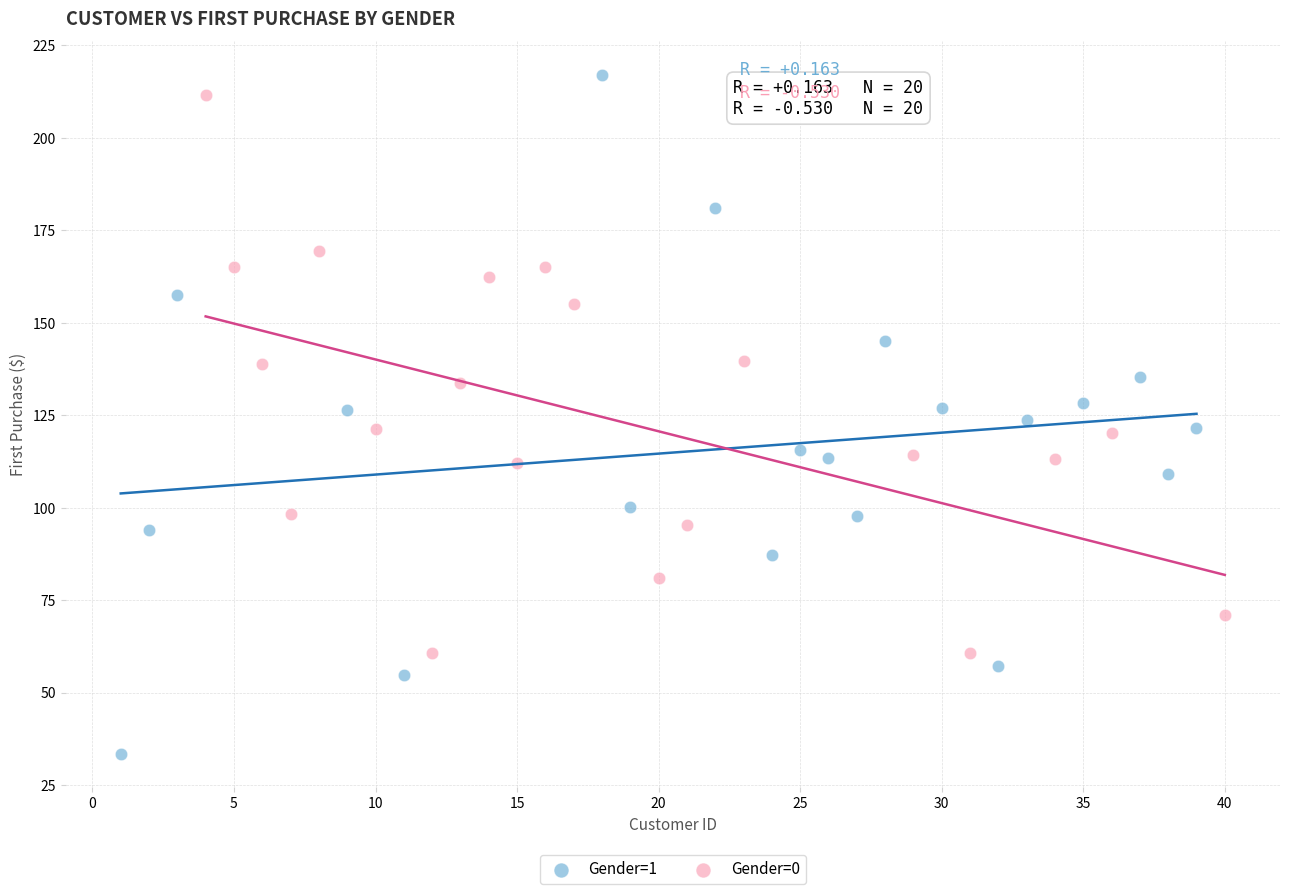

Which series reaches the minimum Y coordinate?

Gender=1